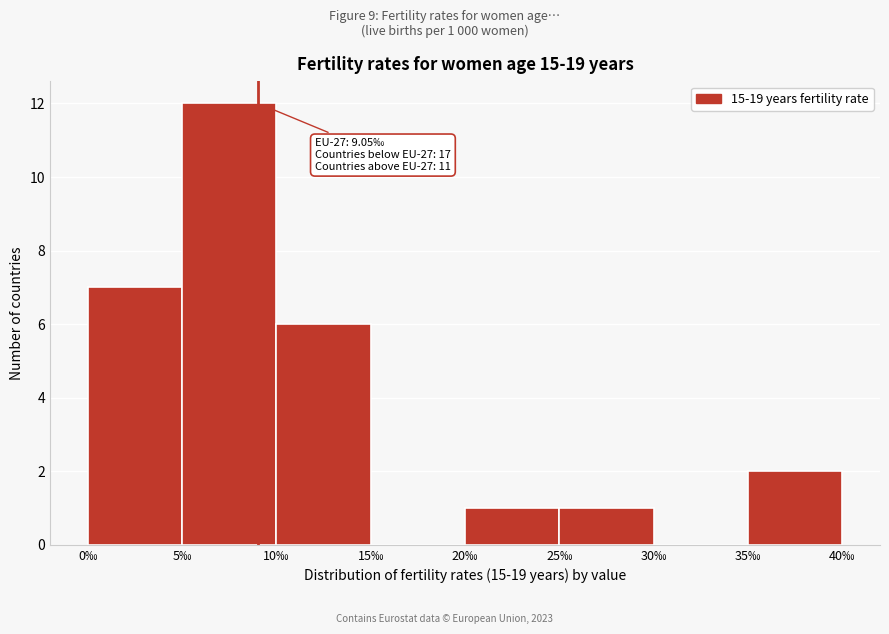

Which range on the x-axis has the tallest bar?

5 to 10